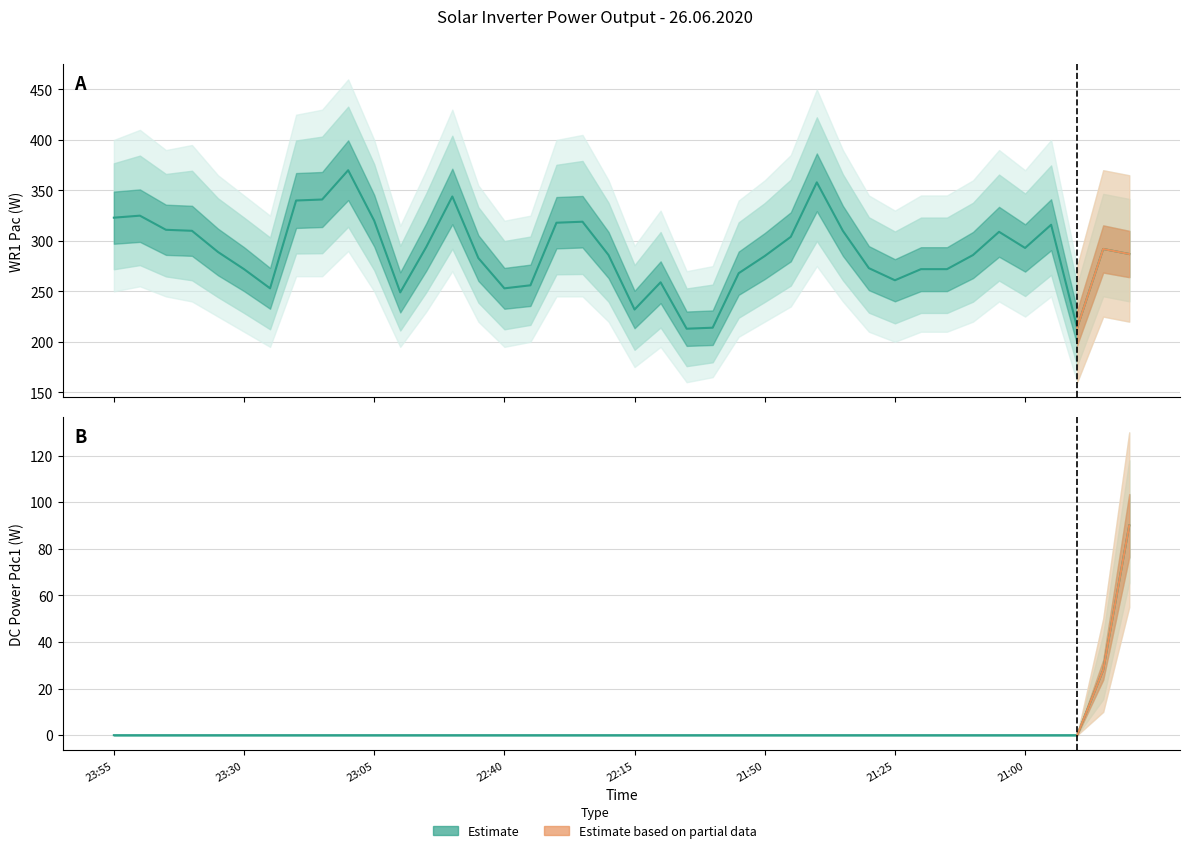

Which has a higher value, 22:25 or 23:05?

23:05